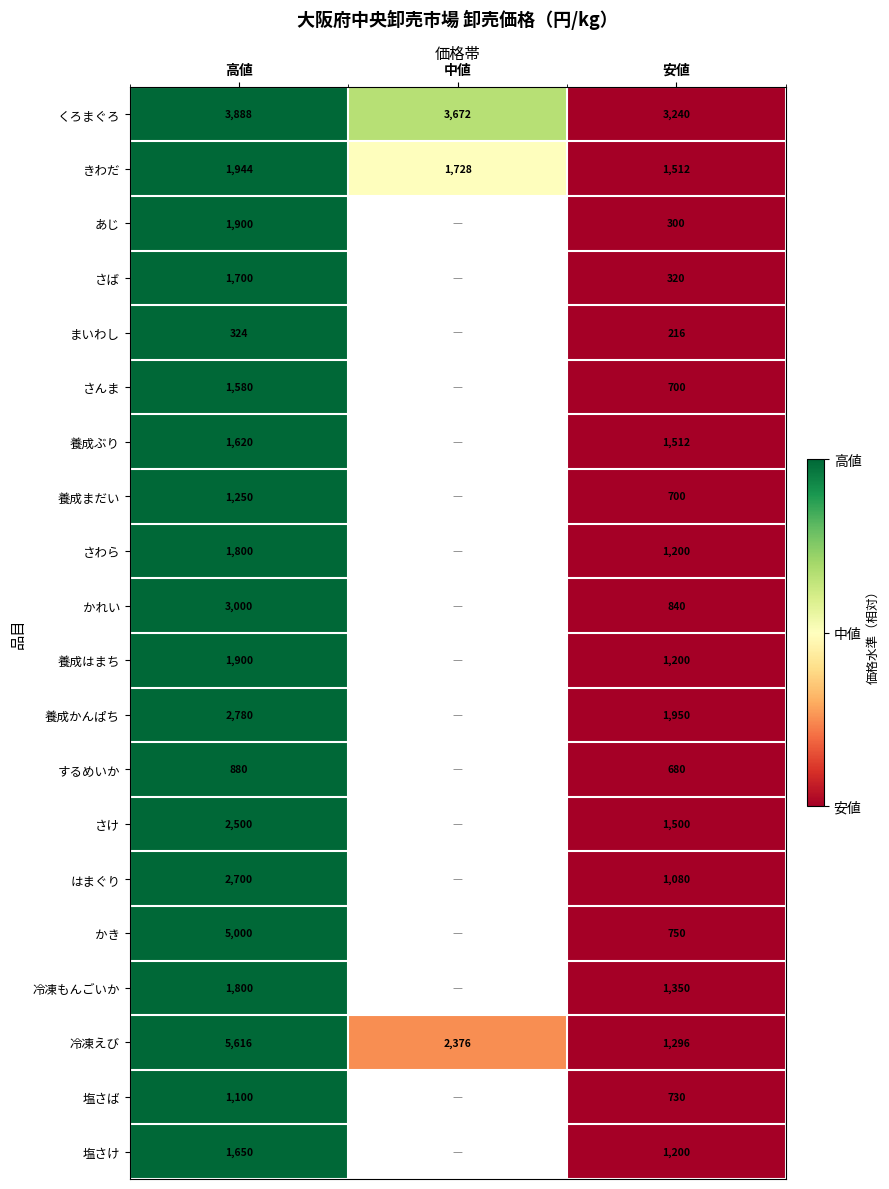

Where does the くろまぐろ series first go above 3672?

高値